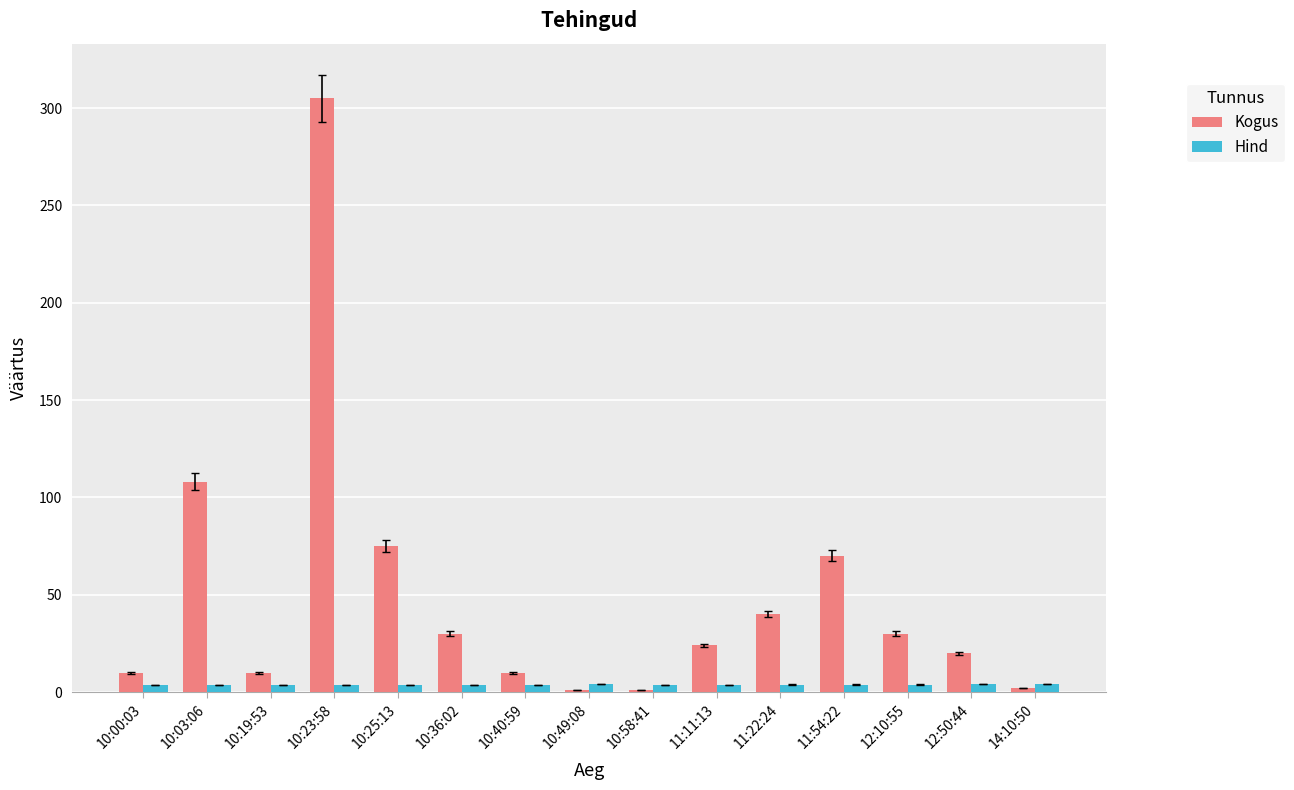

What are all the series names shown in the legend?

Kogus, Hind